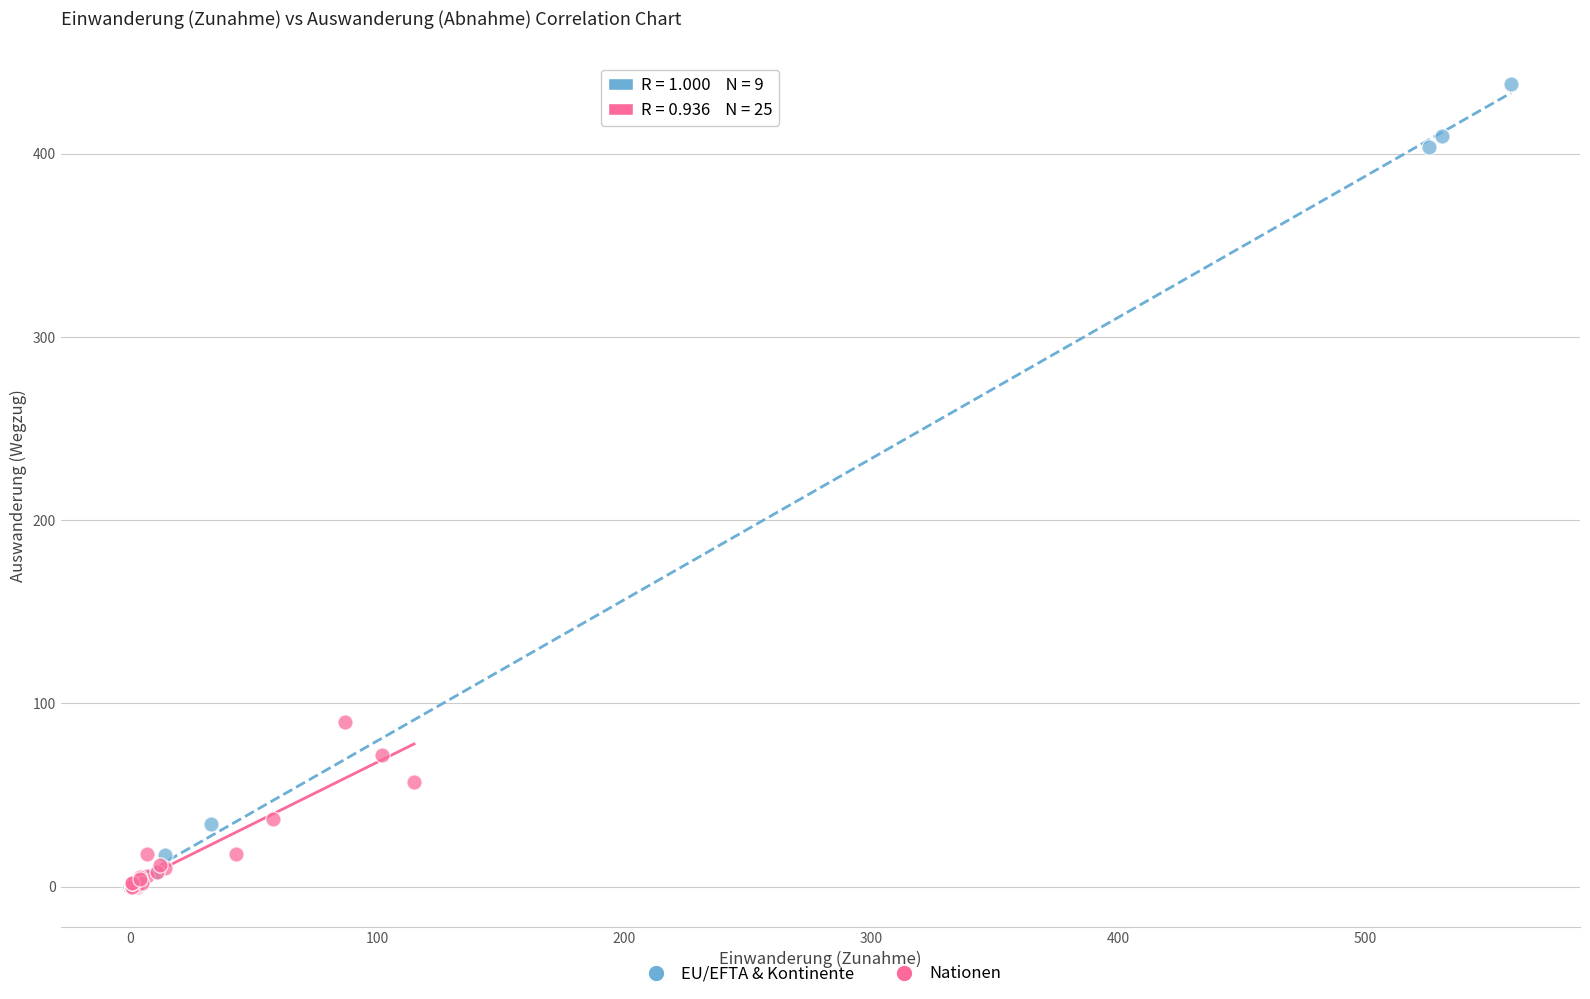

Which series reaches the maximum Y coordinate?

EU/EFTA & Kontinente